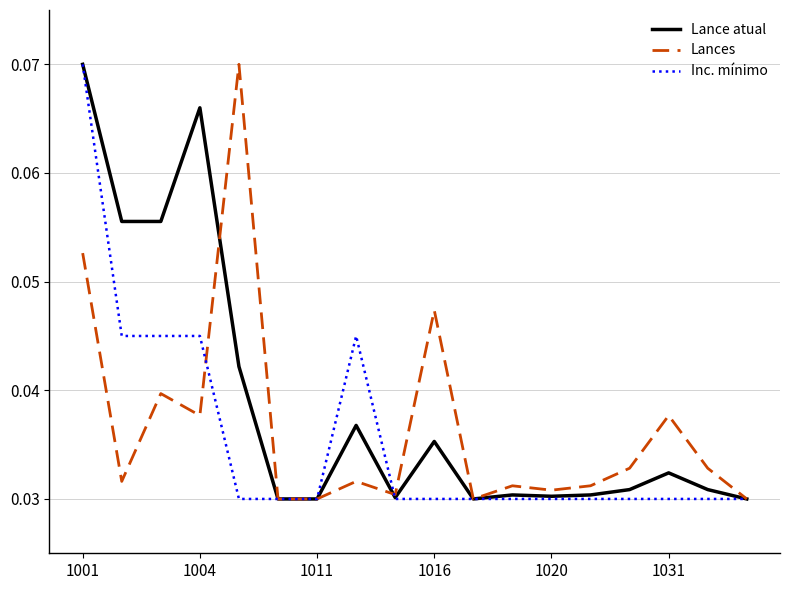

At which category is the sum across all series the highest?

1001